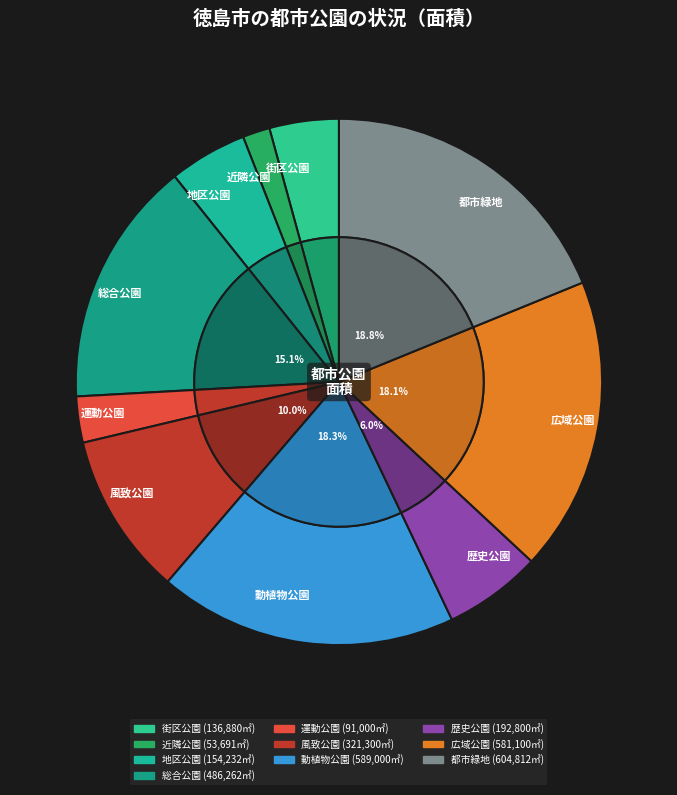

Does 近隣公園 account for over 50% of the chart?

No